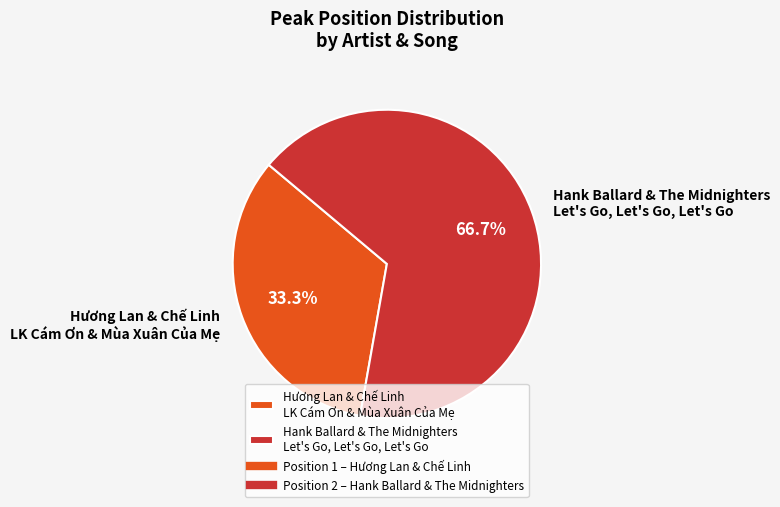

Which category accounts for the majority?

Hank Ballard & The Midnighters Let's Go, Let's Go, Let's Go